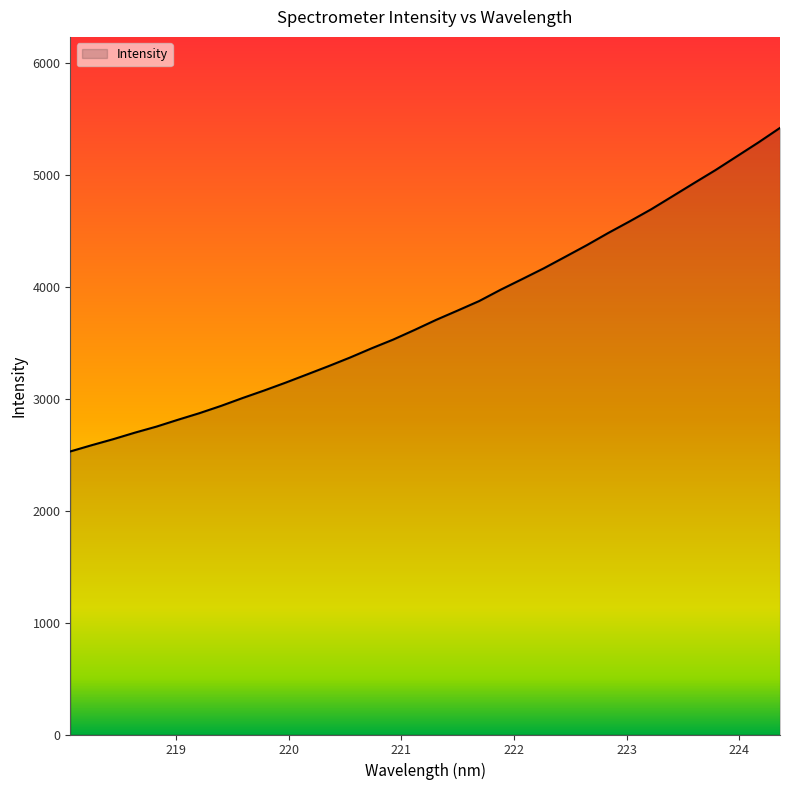

True or false: the data has more than 0 interior local peaks.

False